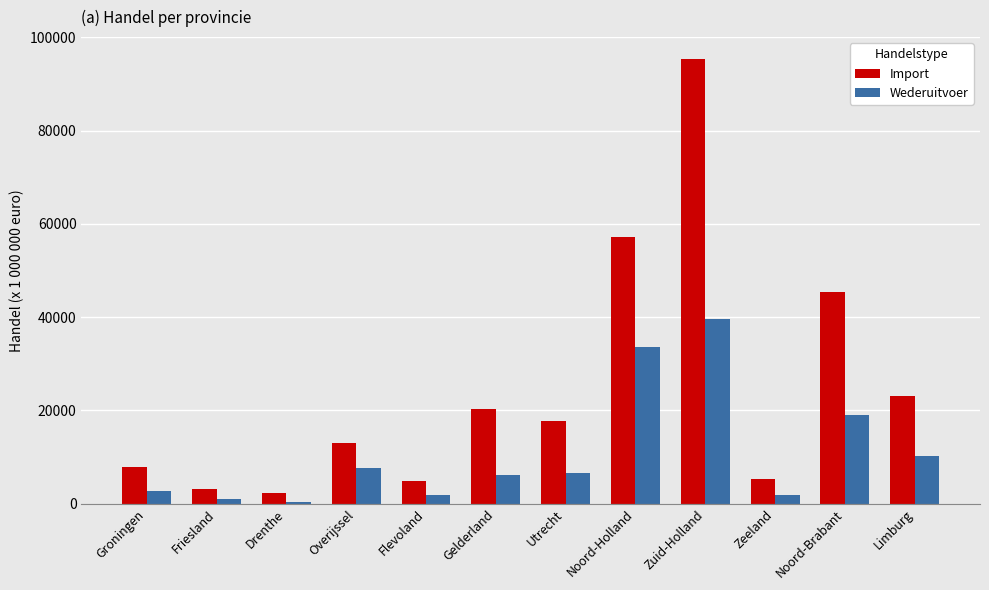

Is it true that Import equals 9380 at Limburg?

False